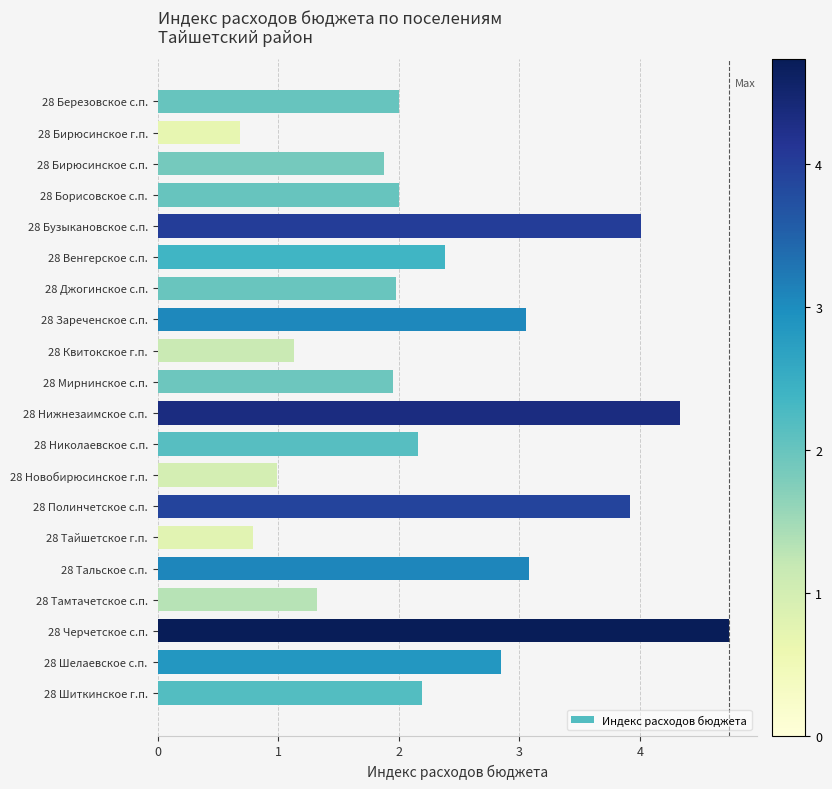

How many distinct data groups are displayed?

1